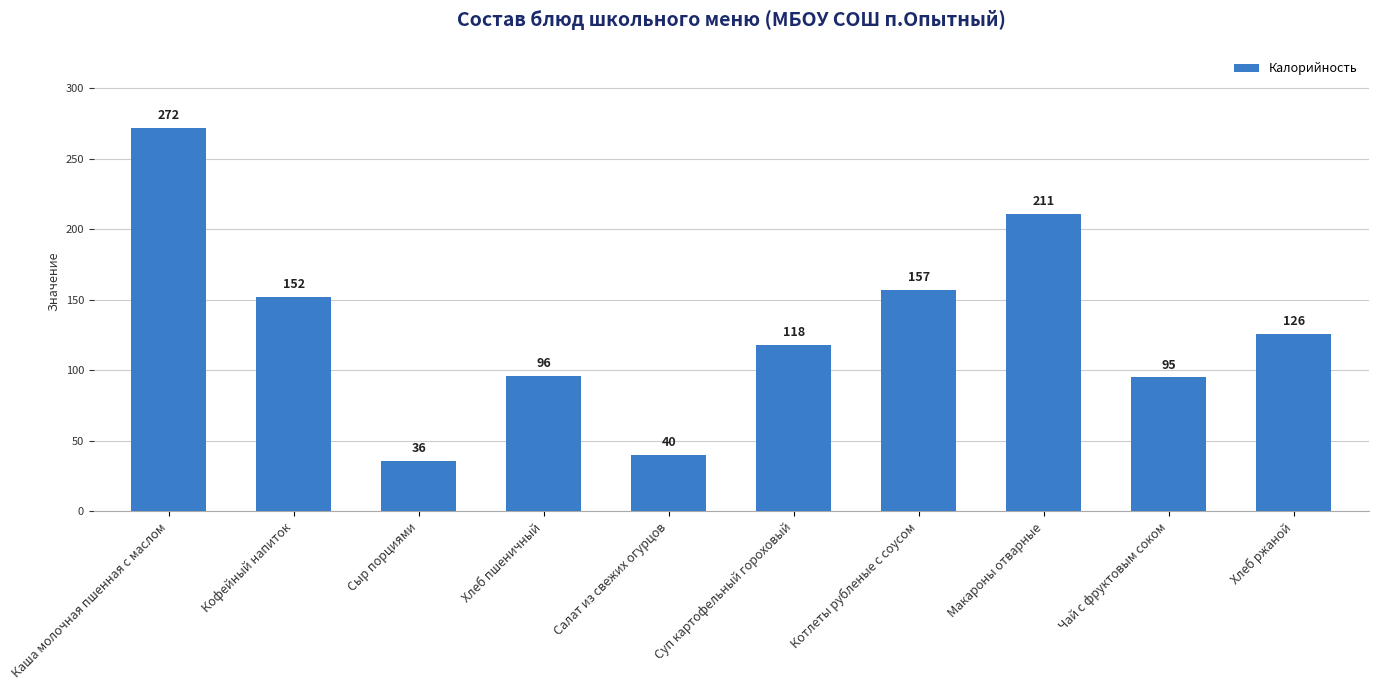

What is the label of the 9th bar from the left?

Чай с фруктовым соком